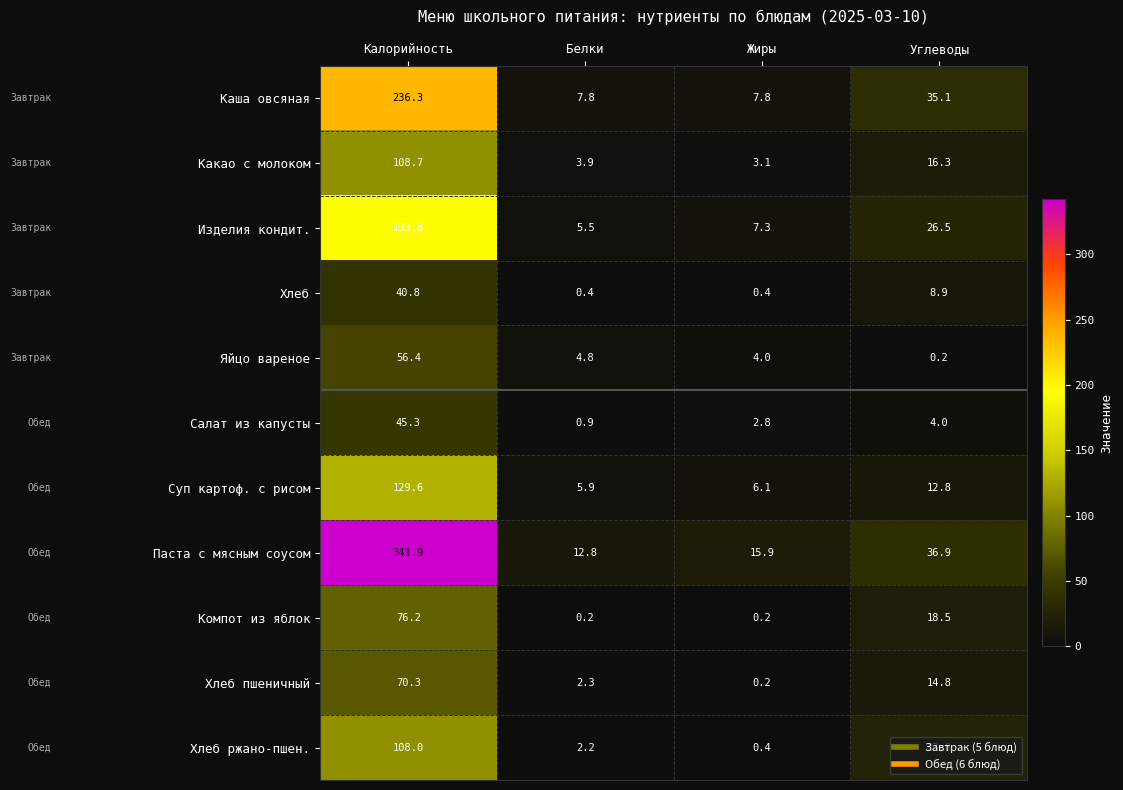

What is the sum of the Изделия кондит. values at Белки and Жиры?

12.8